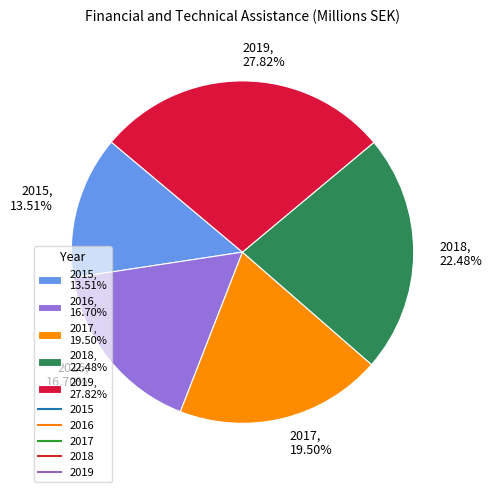

Between 2016 and 2015, which is larger?

2016